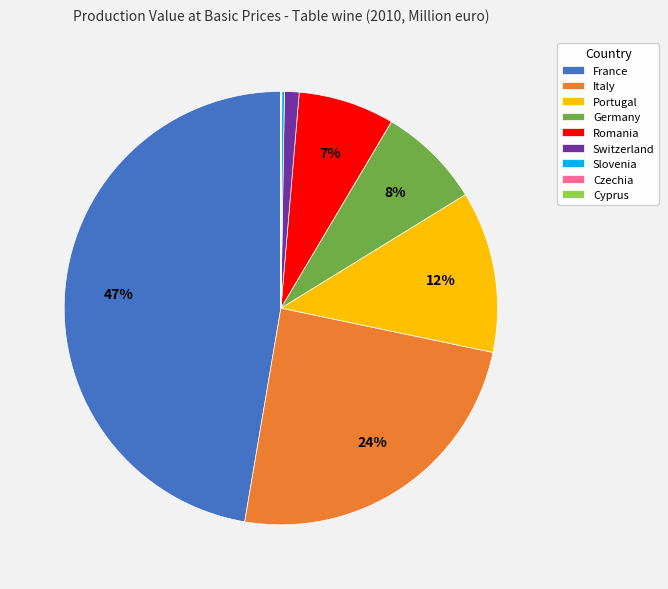

What is the largest slice in the pie chart?

France